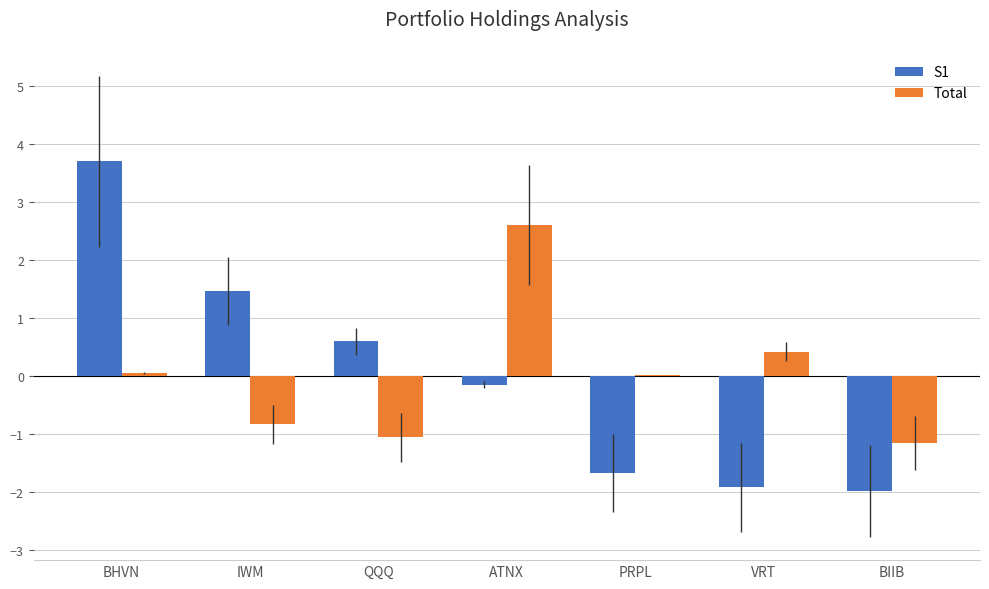

Read the Total value at VRT.

0.4